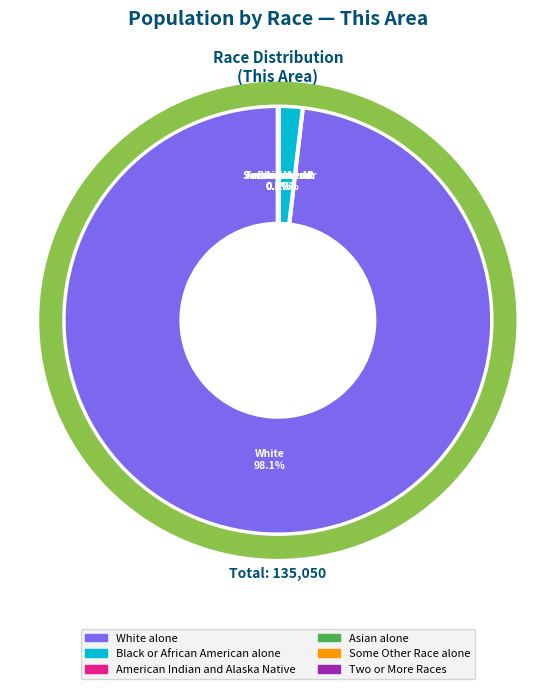

Rank the categories by value from highest to lowest.

White alone, Black or African American alone, Two or More Races, Some Other Race alone, American Indian and Alaska Native, Asian alone